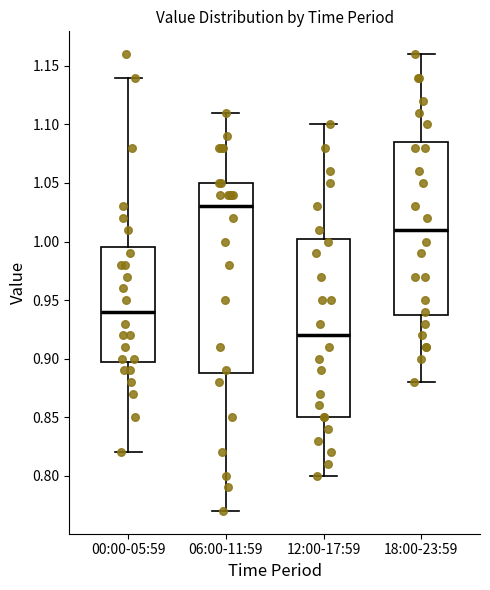

Which box has the highest median line?

06:00-11:59